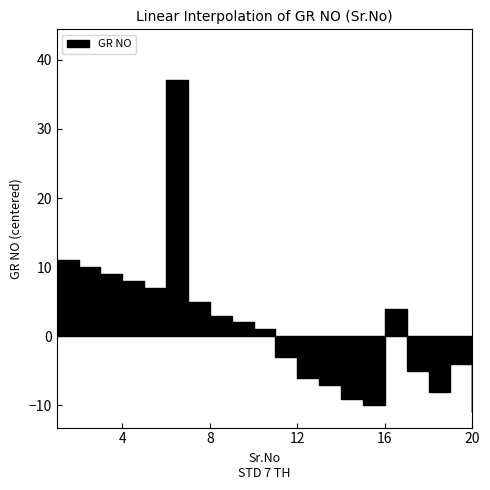

How many lines are shown in the chart?

1